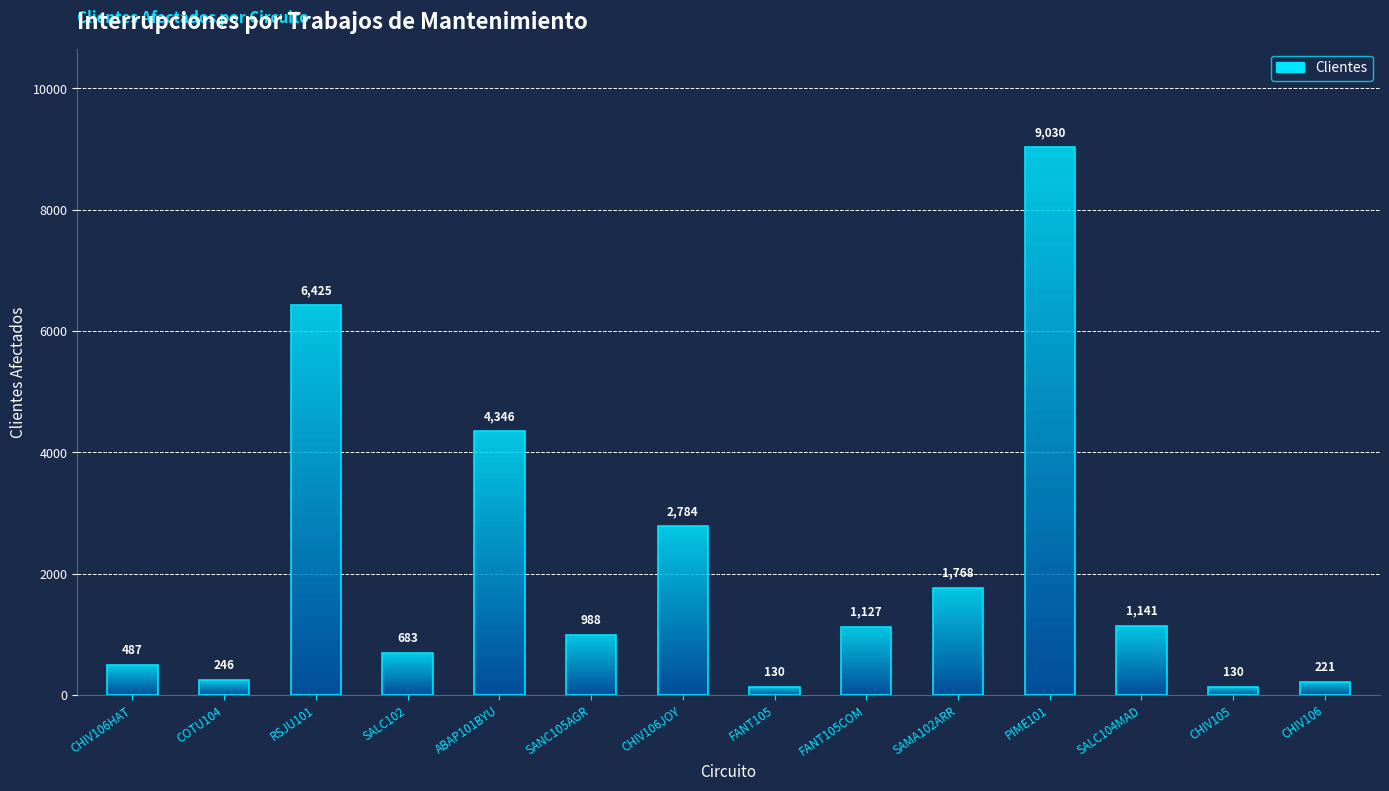

What is the value of the 1st bar from the left?

487